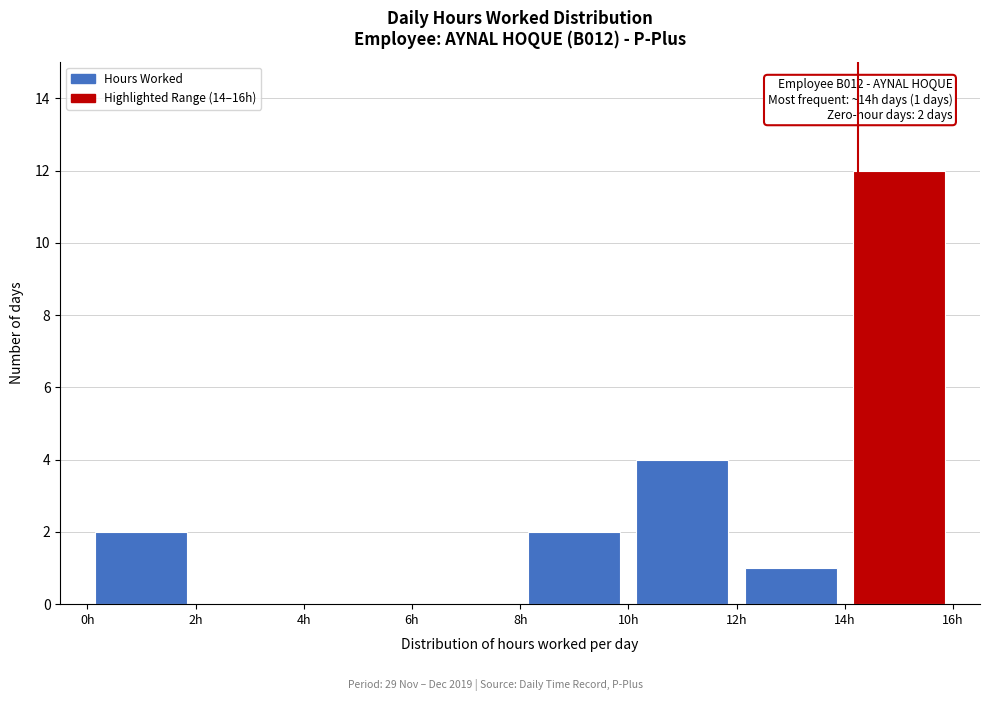

Which range on the x-axis has the tallest bar?

14 to 16